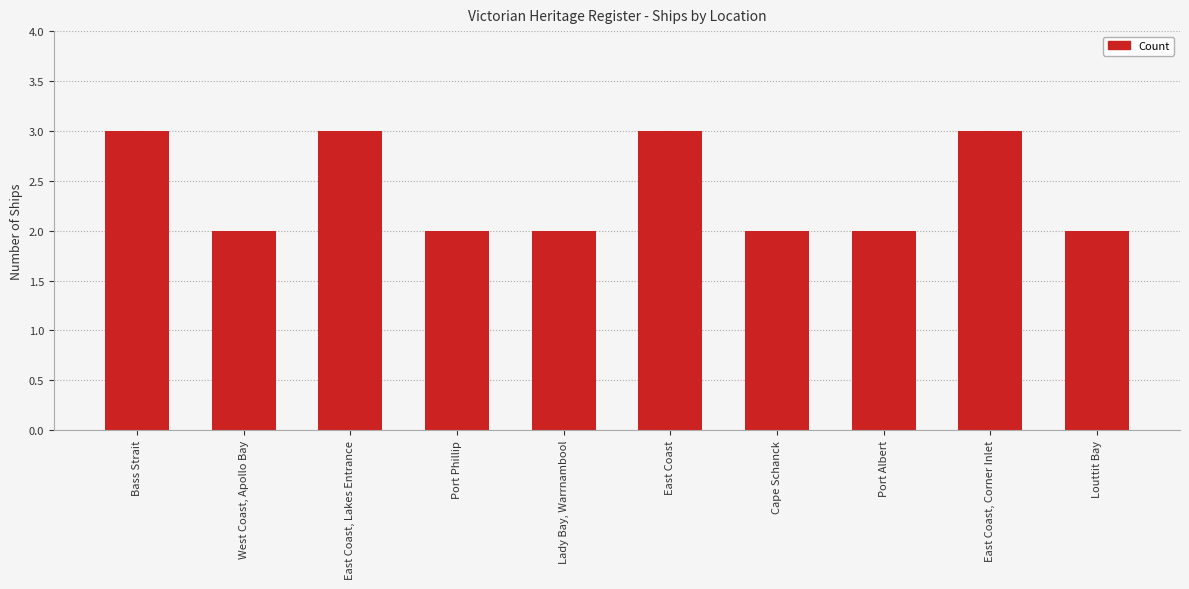

How many data points does each series have?

10